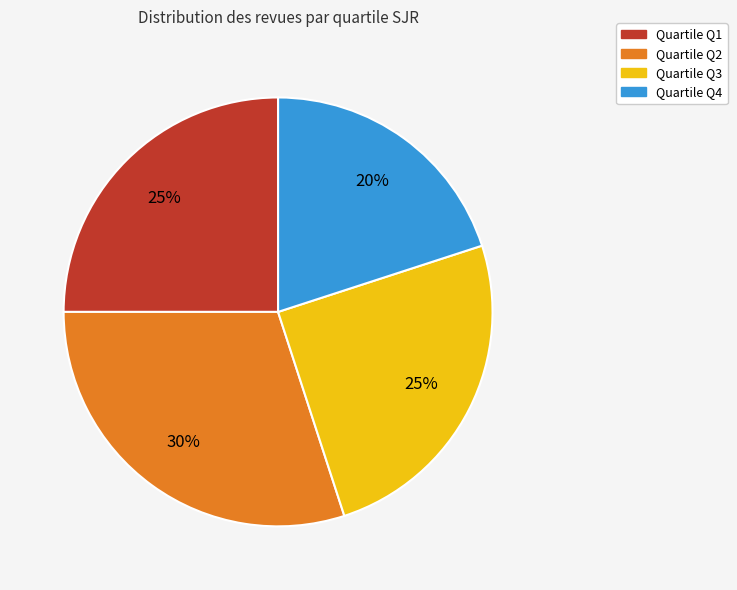

To the nearest percent, what is the difference between the largest and smallest slice percentages?

10%